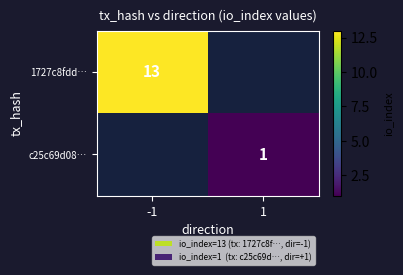

Which label corresponds to the smallest value in the chart?

1